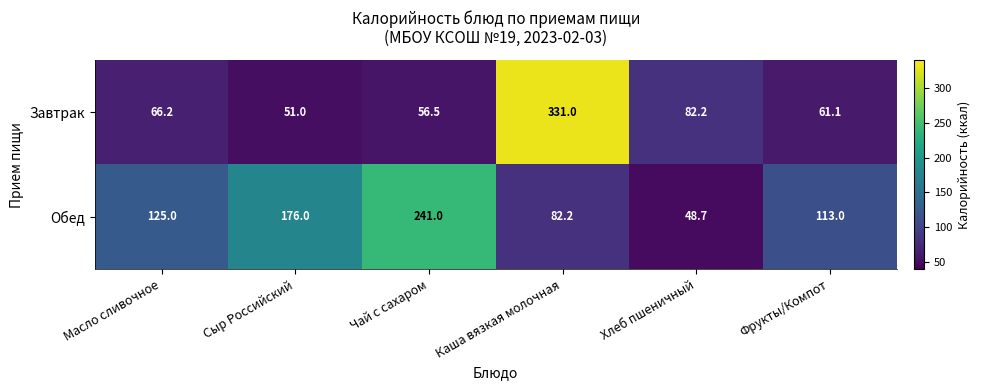

The Обед series shows 113.0 at Фрукты/Компот. True or false?

True